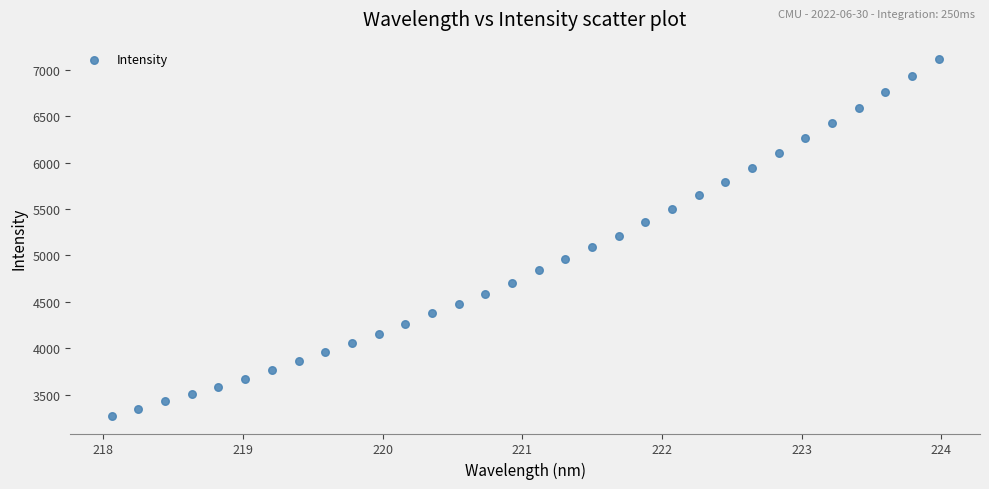

What is the range of X values (max minus min)?

5.9